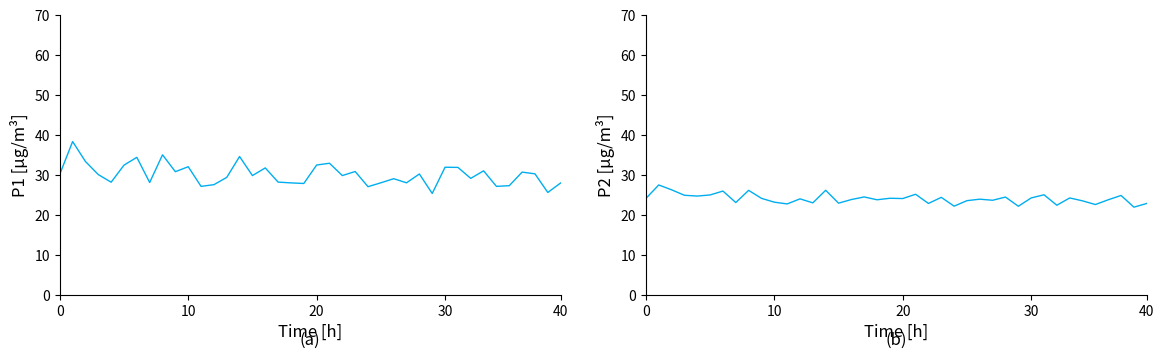

Rank the series at 40 from lowest to highest value.

P2, P1